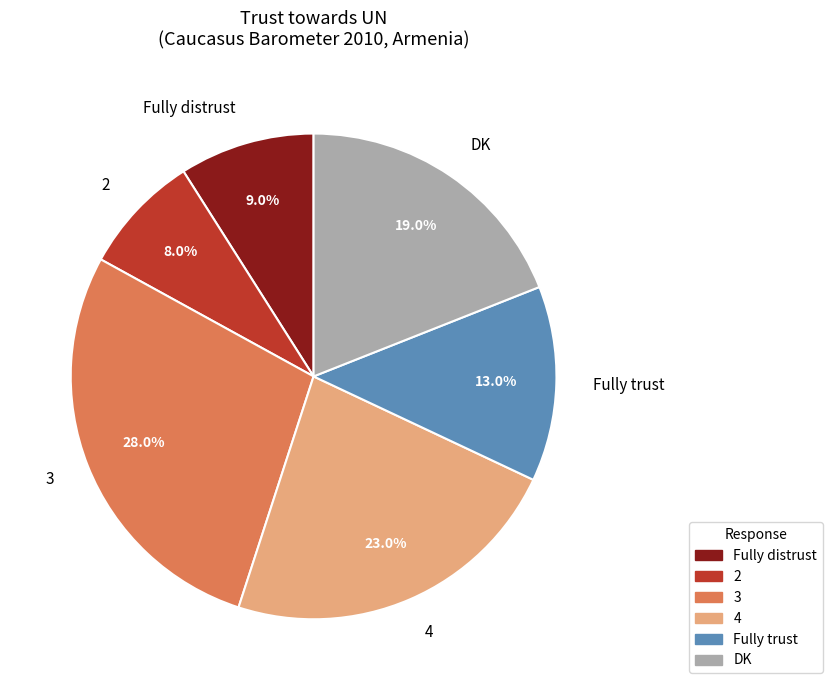

To the nearest percent, what percentage of the pie is Fully distrust?

9%